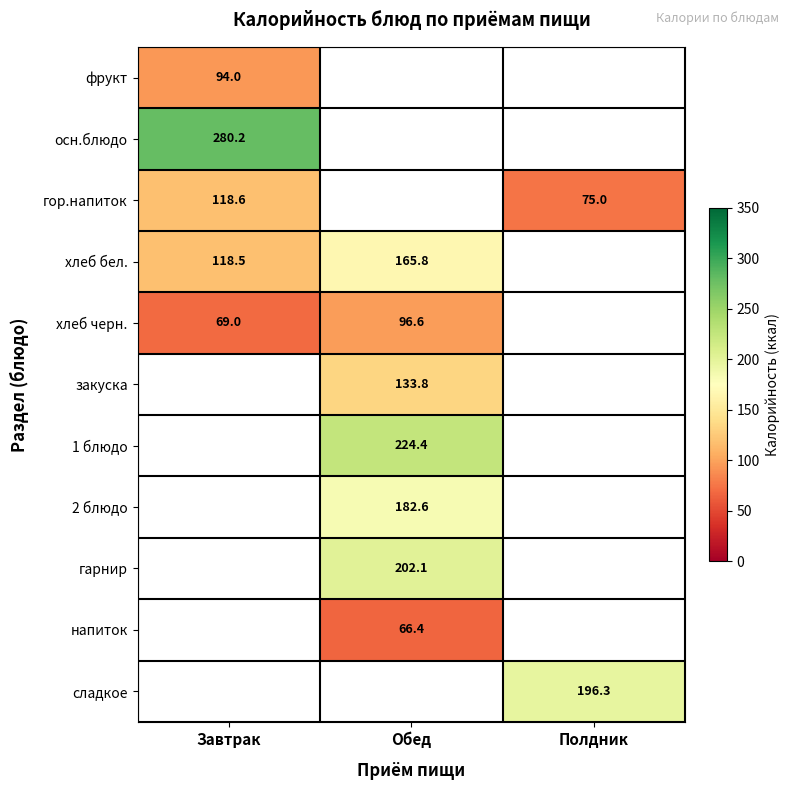

The фрукт series shows 160.2 at Завтрак. True or false?

False